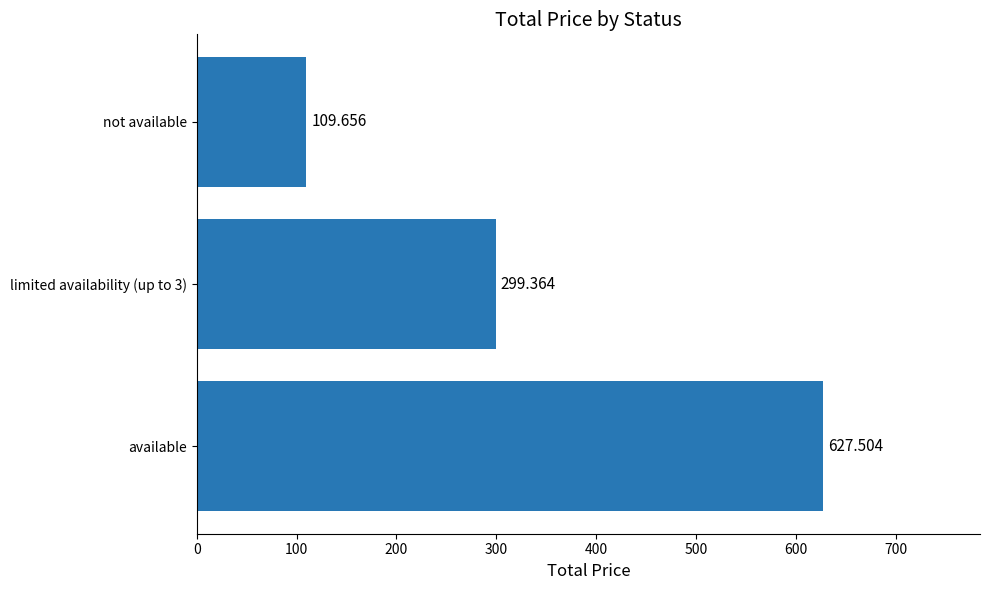

Which has a higher value, not available or available?

available